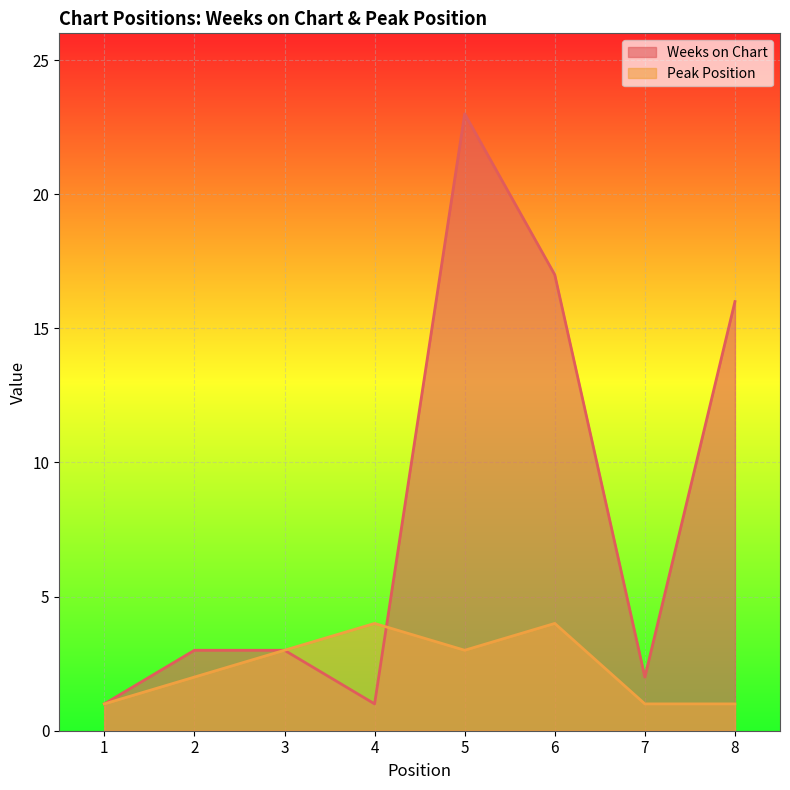

What is the minimum value shown in the chart?

1